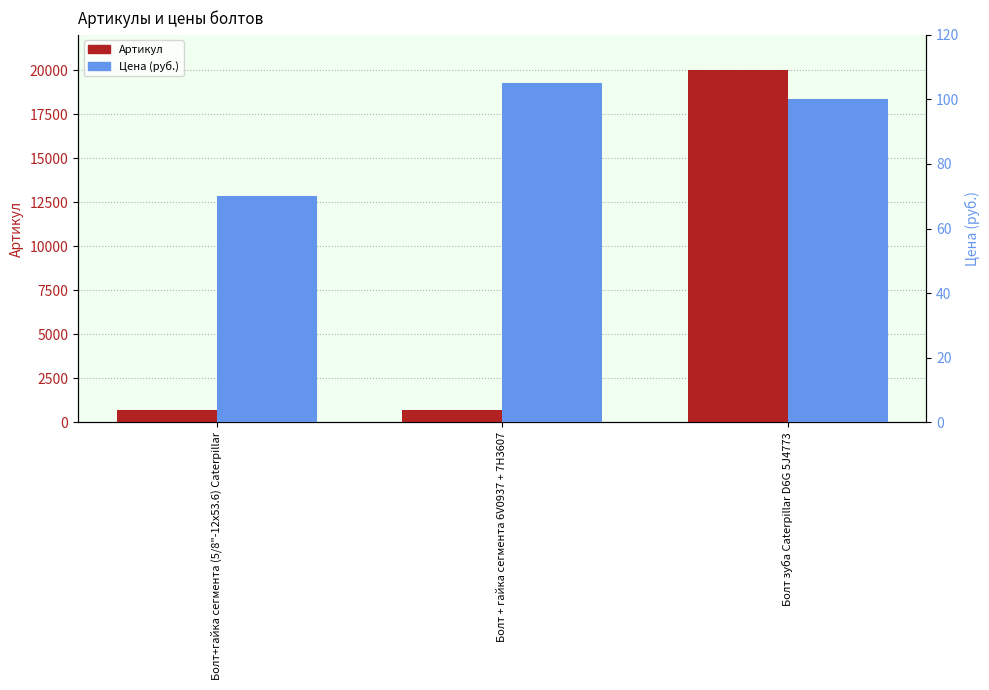

Between Болт + гайка сегмента 6V0937 + 7H3607 and Болт зуба Caterpillar D6G 5J4773, which series saw the biggest shift?

Артикул